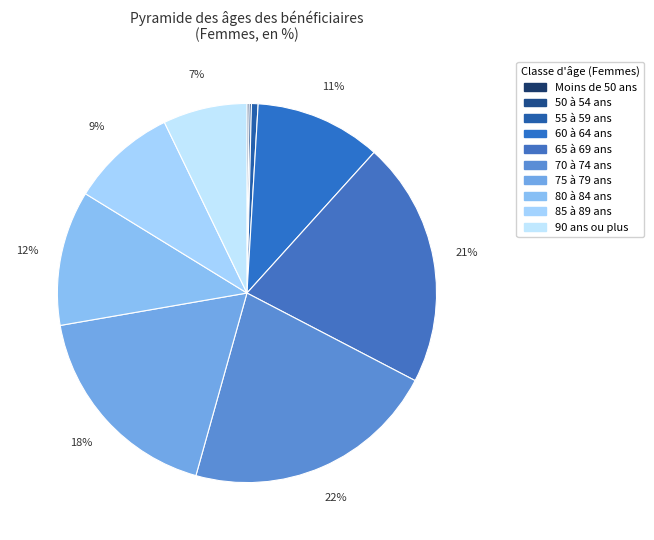

True or false: 90 ans ou plus accounts for 7% of the total.

True